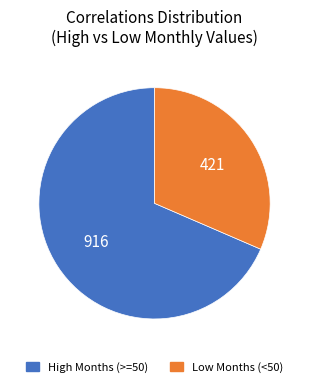

What is the ratio of the value at High Months (>=50) to the value at Low Months (<50)?

2.2